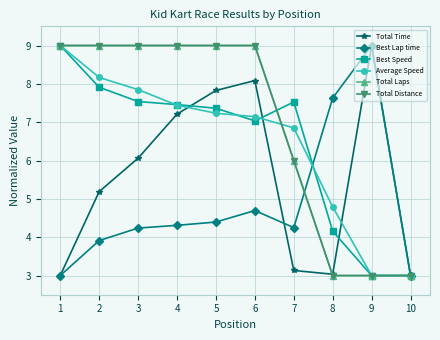

Reading right to left, list all the values displayed in this chart.

Total Time: 3.0	9.0	3.0	3.1	8.1	7.8	7.2	6.1	5.2	3.0
Best Lap time: 3.0	9.0	7.6	4.3	4.7	4.4	4.3	4.2	3.9	3.0
Best Speed: 3.0	3.0	4.2	7.5	7.0	7.4	7.5	7.5	7.9	9.0
Average Speed: 3.0	3.0	4.8	6.9	7.1	7.2	7.4	7.8	8.2	9.0
Total Laps: 3.0	3.0	3.0	6.0	9.0	9.0	9.0	9.0	9.0	9.0
Total Distance: 3.0	3.0	3.0	6.0	9.0	9.0	9.0	9.0	9.0	9.0